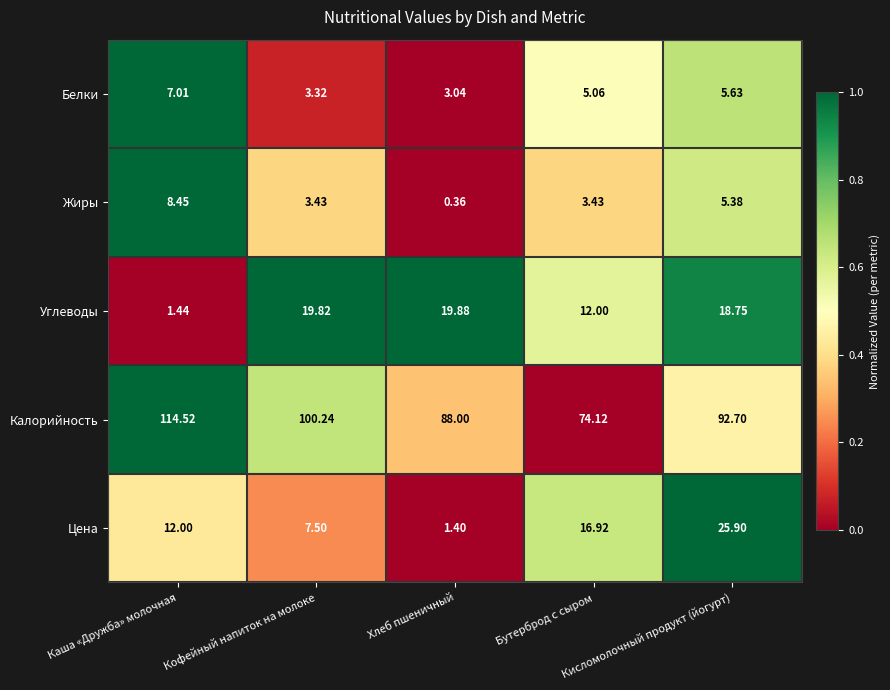

Which label corresponds to the smallest value in the chart?

Хлеб пшеничный